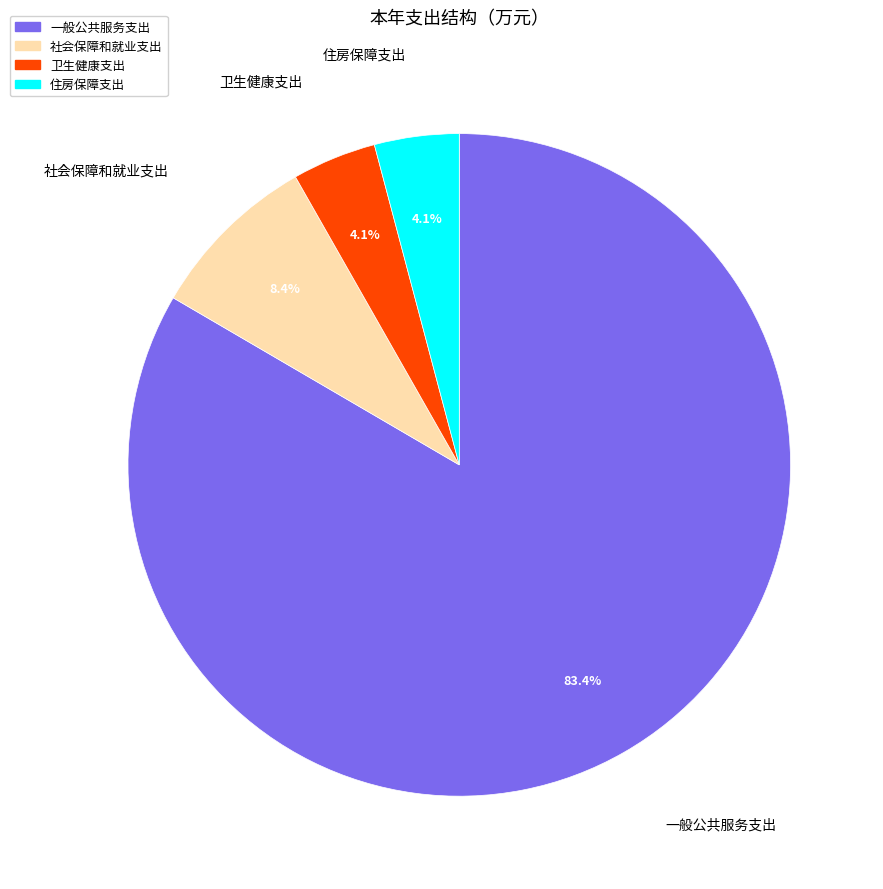

Does any single category account for the majority?

Yes